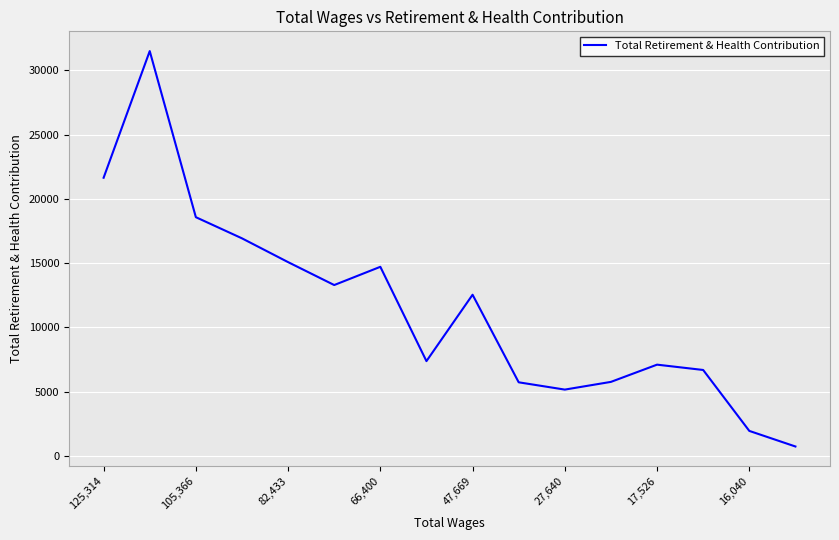

What is the minimum value shown in the chart?

743